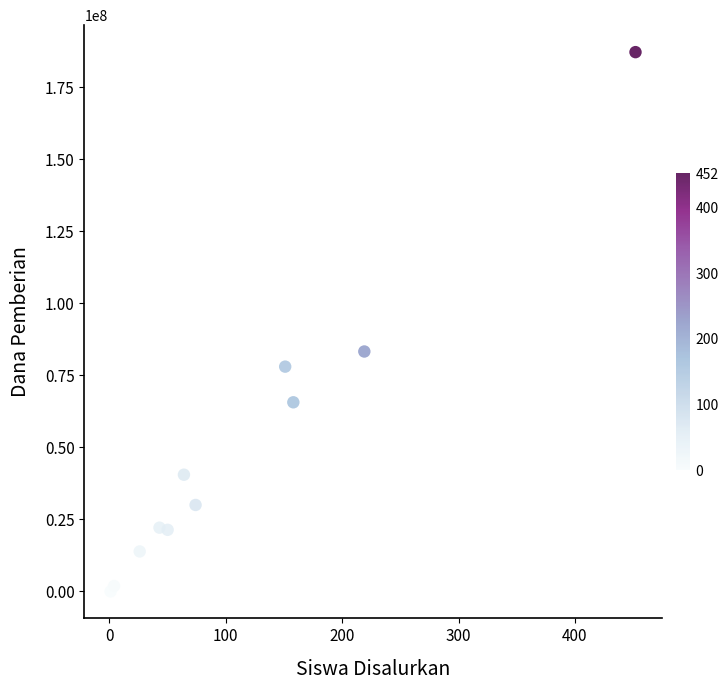

What Y value in the scatter plot is closest to 93562500?

83250000